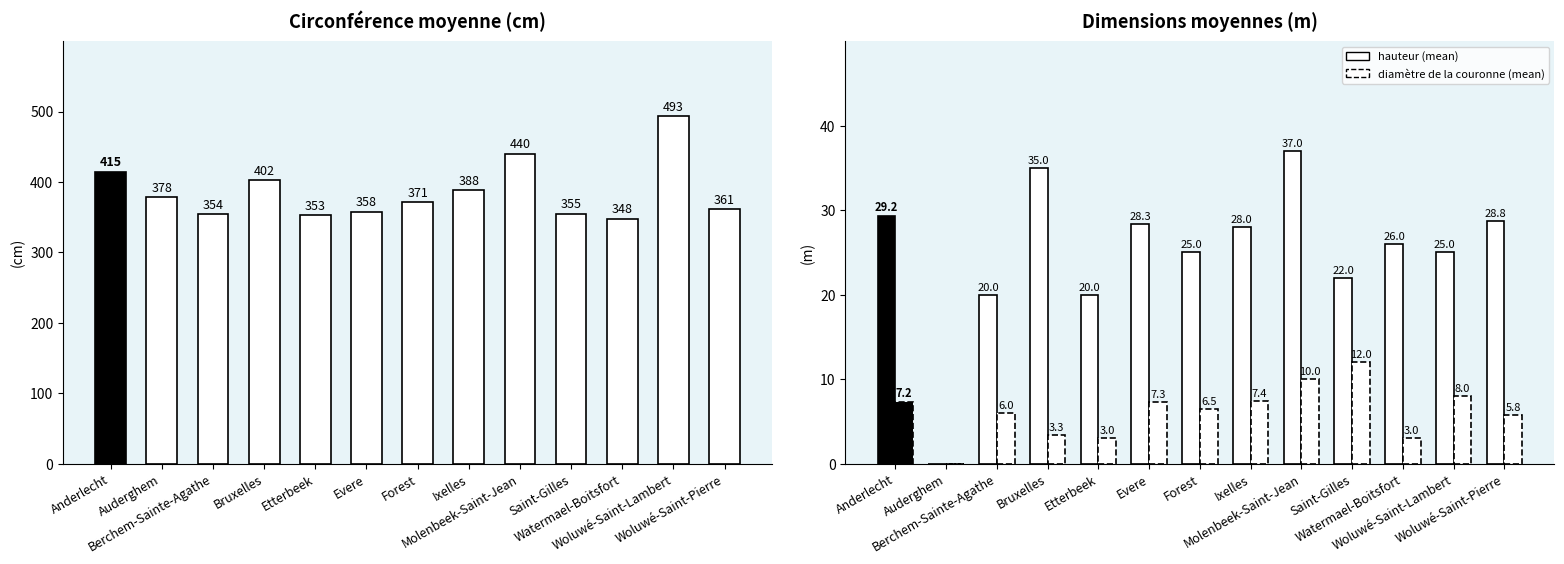

Rank the categories by hauteur (mean) value from highest to lowest.

Molenbeek-Saint-Jean, Bruxelles, Anderlecht, Woluwé-Saint-Pierre, Evere, Ixelles, Watermael-Boitsfort, Forest, Woluwé-Saint-Lambert, Saint-Gilles, Berchem-Sainte-Agathe, Etterbeek, Auderghem